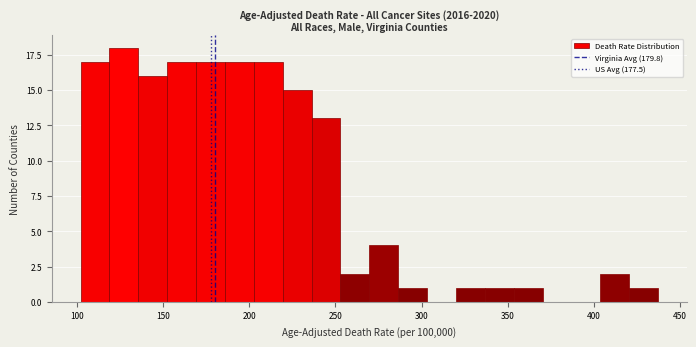

Read against the x-axis, roughly where is the centre of the tallest bar?

125